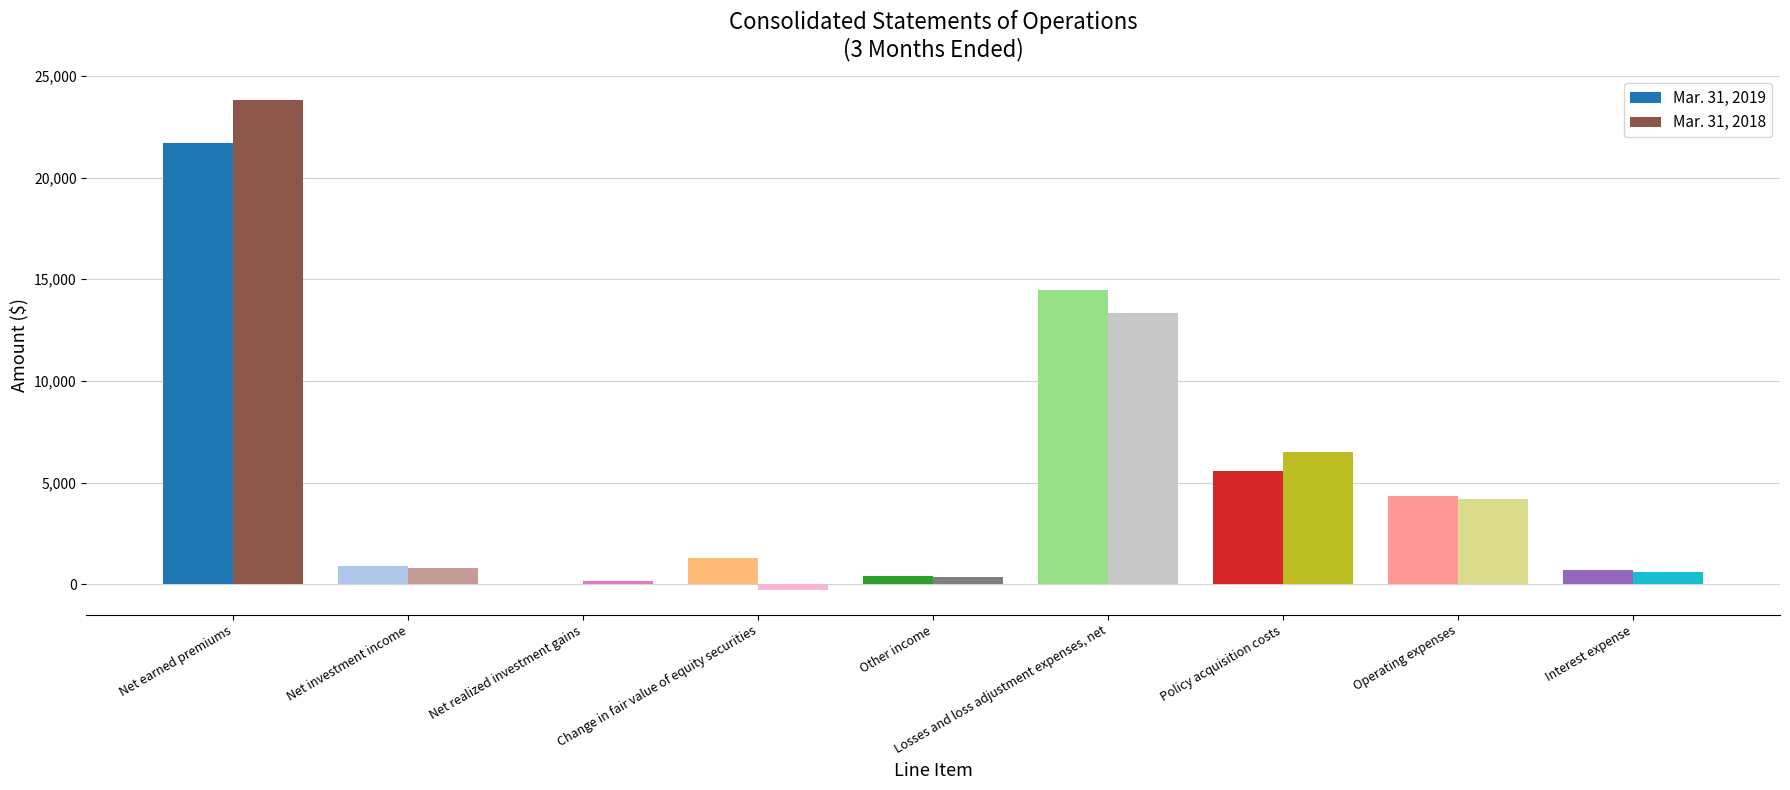

What is the total value across all series at Net earned premiums?

45487